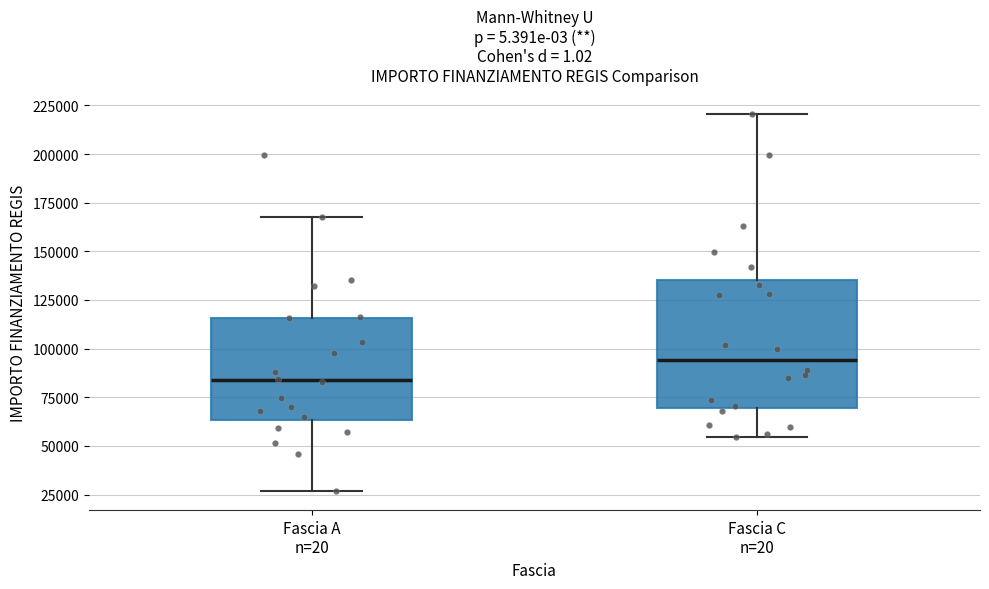

Which box is the tallest, from its lower edge to its upper edge?

Fascia C n=20